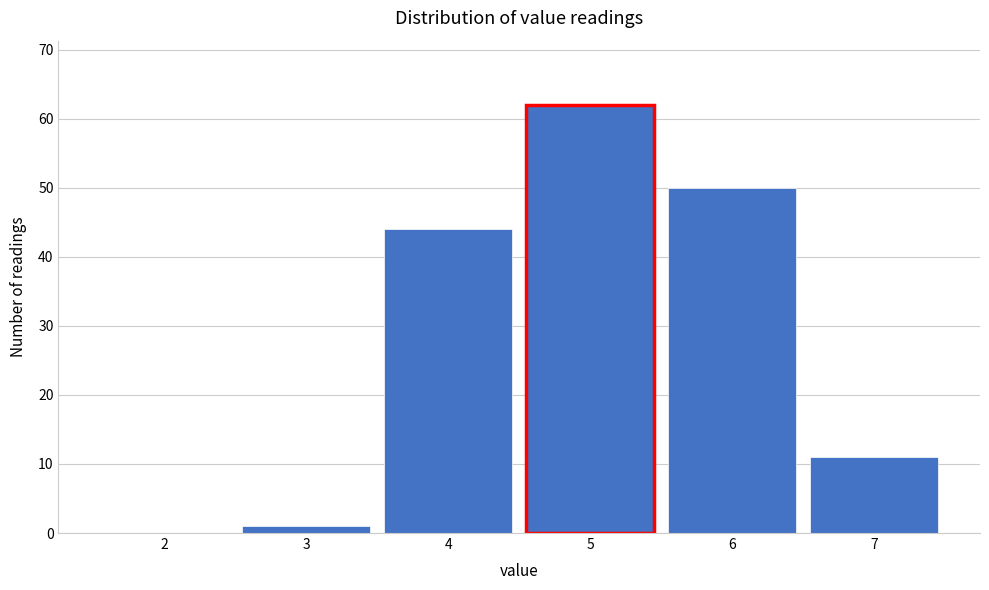

How tall is the bar that spans 3.5 to 4.5 on the x-axis? The values are not printed on the chart, so give them approximately, as read against the axis.

44